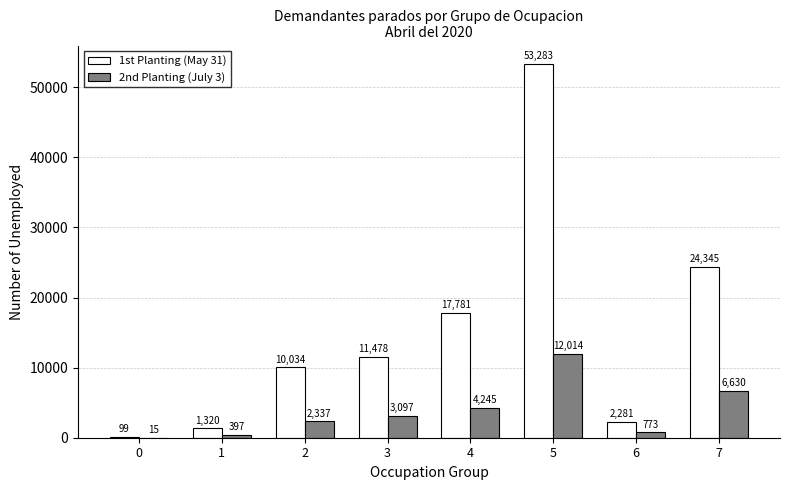

What is the difference between the 1st Planting (May 31) values at 7 and 3?

12867